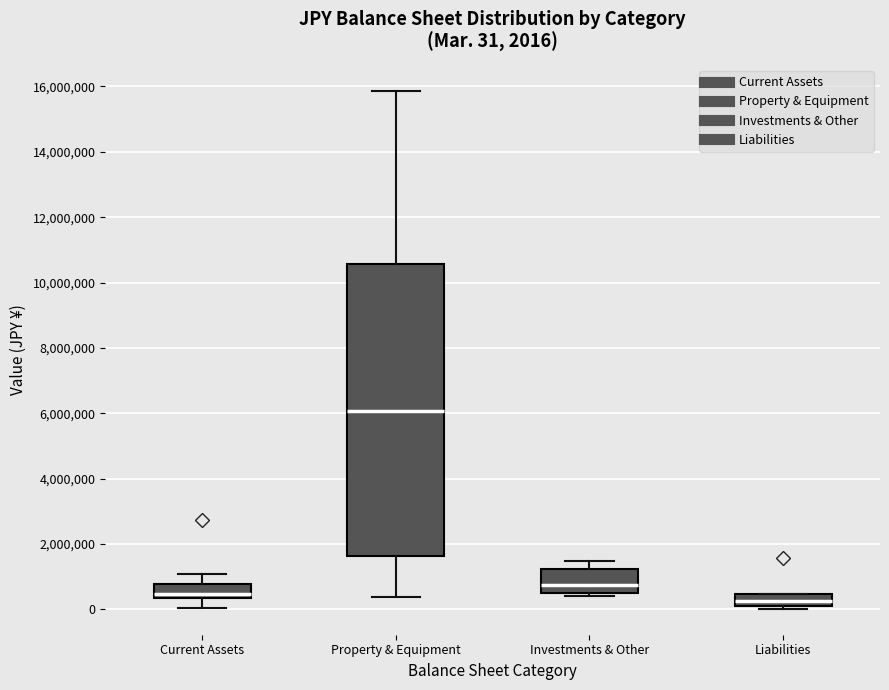

Comparing the boxes themselves (not the whiskers), which one is the tallest?

Property & Equipment